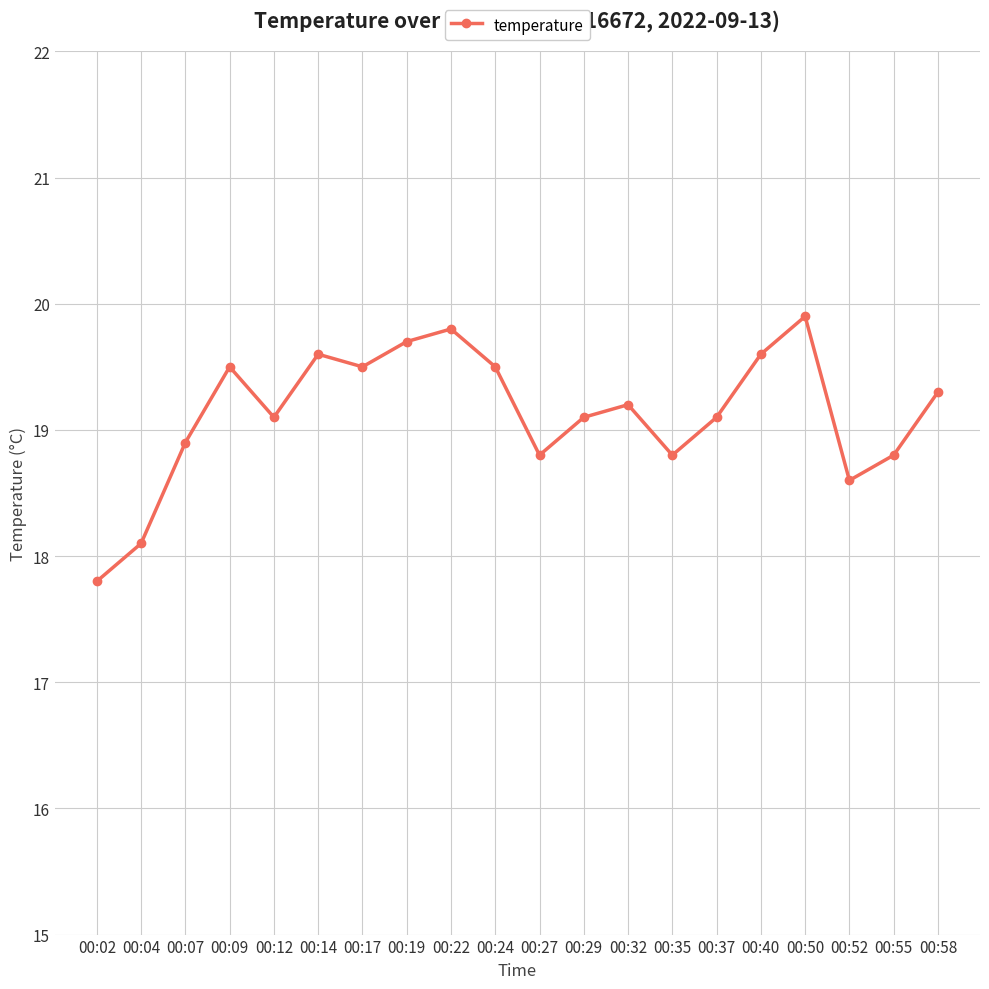

What is the difference between the second highest and minimum values?

2.0